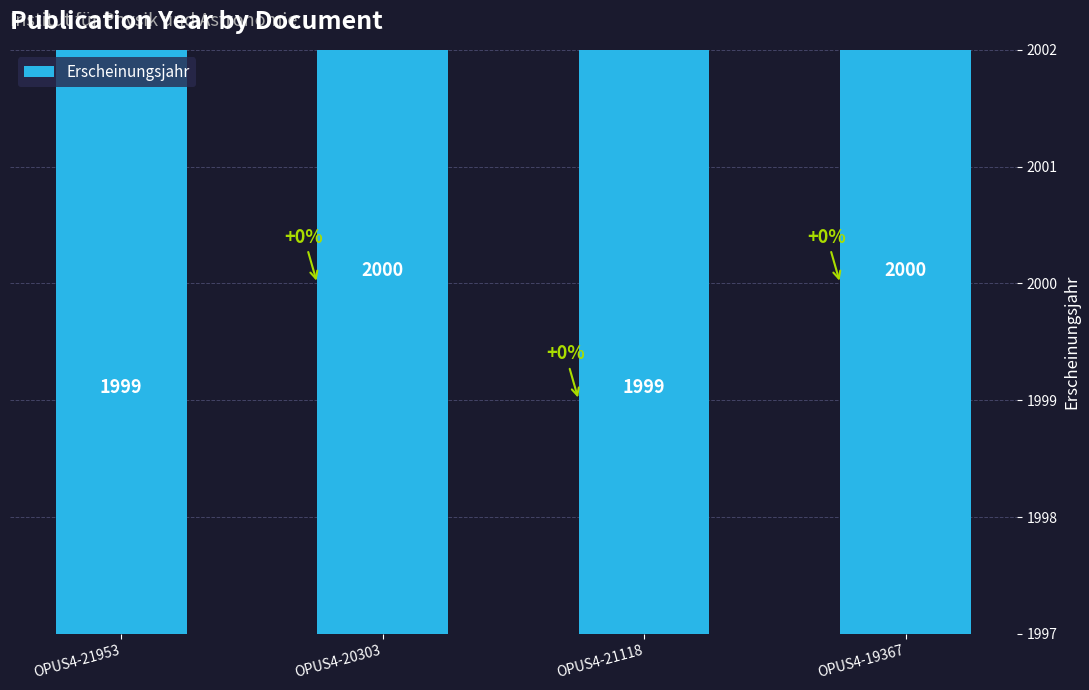

Are the bars horizontal?

No